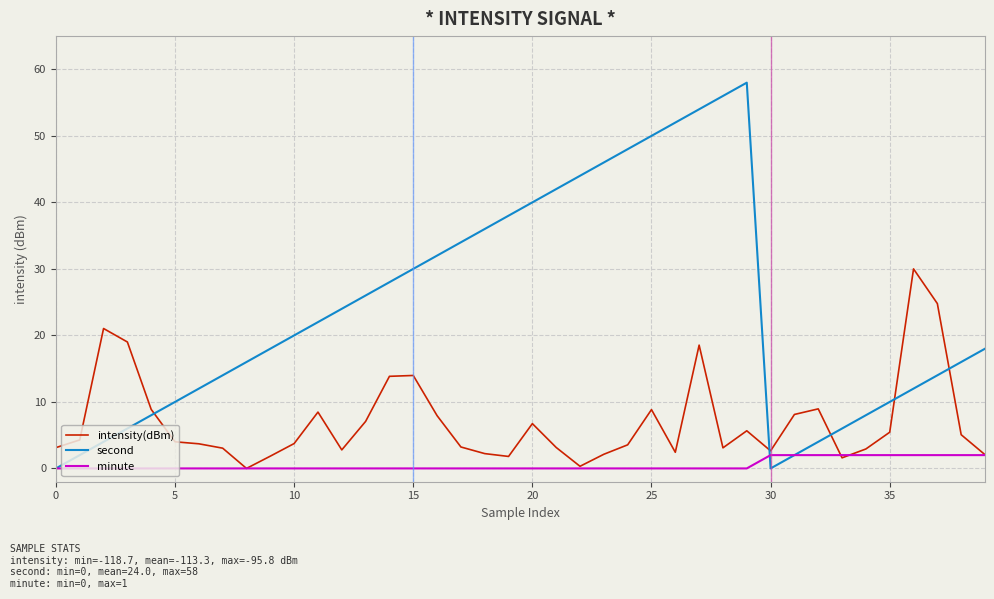

What is the greatest value displayed?

58.0